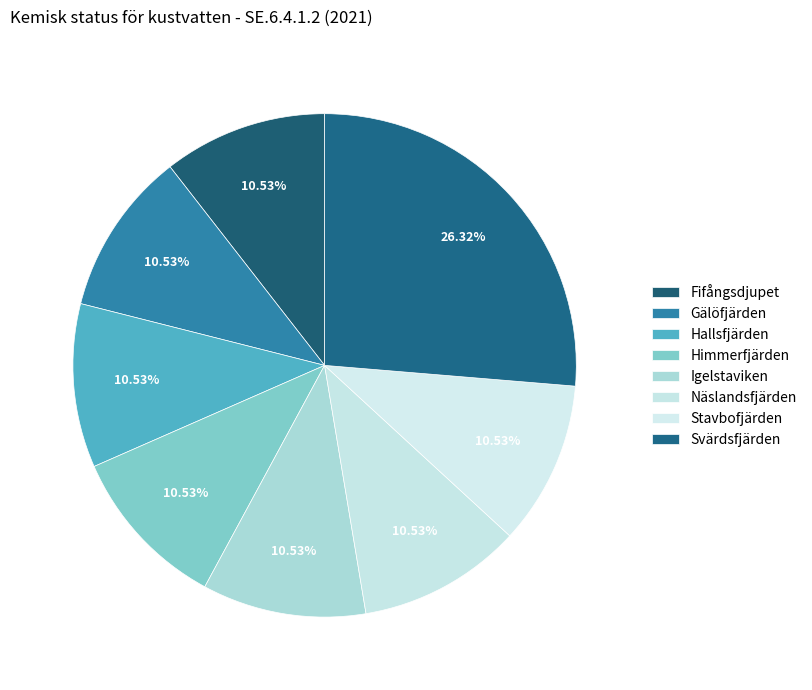

How many segments does this pie chart have?

8